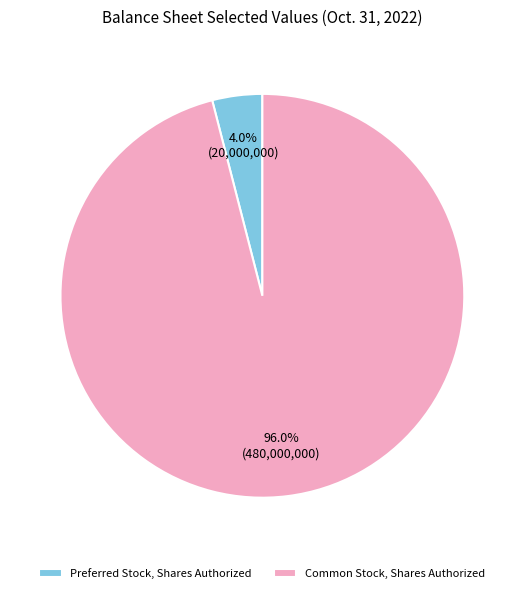

The Preferred Stock, Shares Authorized slice represents 4% of the pie. True or false?

True